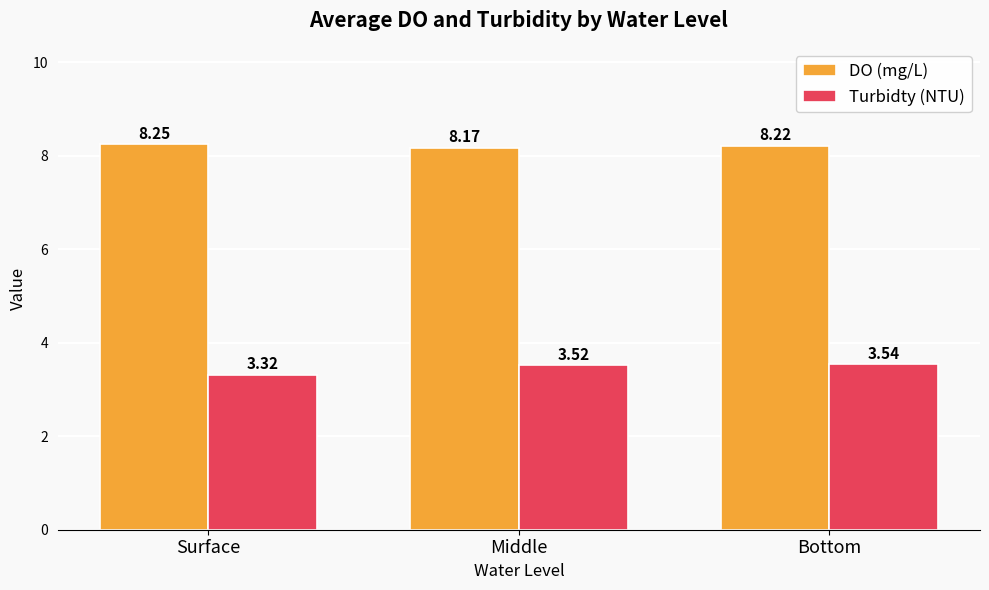

Which series has the largest range (max minus min)?

Turbidty (NTU)